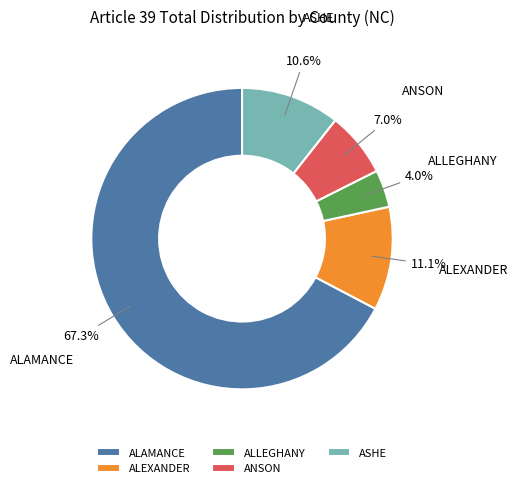

What is the largest slice in the pie chart?

ALAMANCE